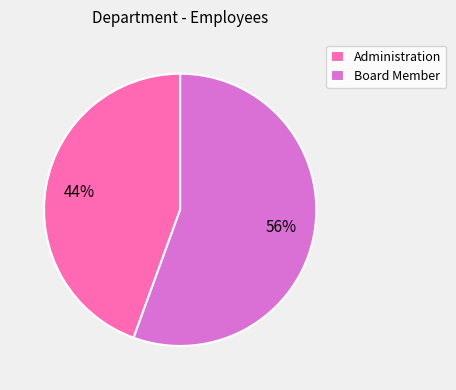

Do Administration and Board Member together represent more than half of the pie?

Yes